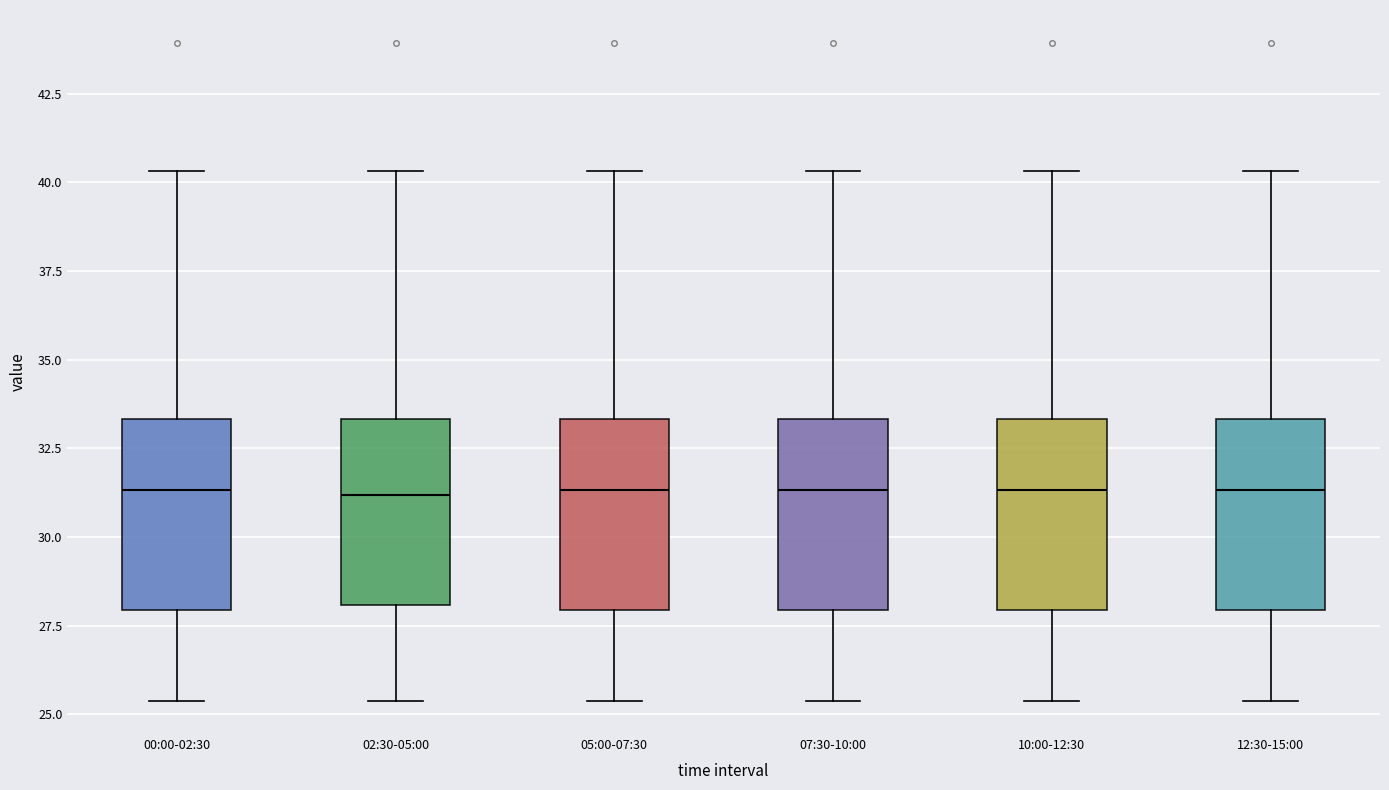

Reading left to right, read every box against the y-axis: the position of its median line, the range the box covers, and the ends of its whiskers. The values are not printed on the chart, so give them approximately, as read against the axis.

00:00-02:30: median 31.5, box 28.0 to 33.5, whiskers 25.5 to 40.5
02:30-05:00: median 31.0, box 28.0 to 33.5, whiskers 25.5 to 40.5
05:00-07:30: median 31.5, box 28.0 to 33.5, whiskers 25.5 to 40.5
07:30-10:00: median 31.5, box 28.0 to 33.5, whiskers 25.5 to 40.5
10:00-12:30: median 31.5, box 28.0 to 33.5, whiskers 25.5 to 40.5
12:30-15:00: median 31.5, box 28.0 to 33.5, whiskers 25.5 to 40.5